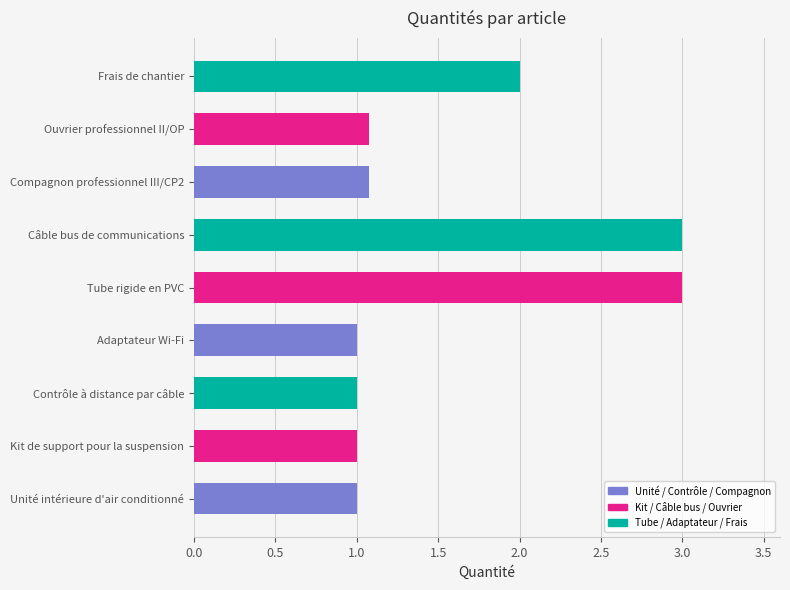

Are the bars horizontal?

Yes